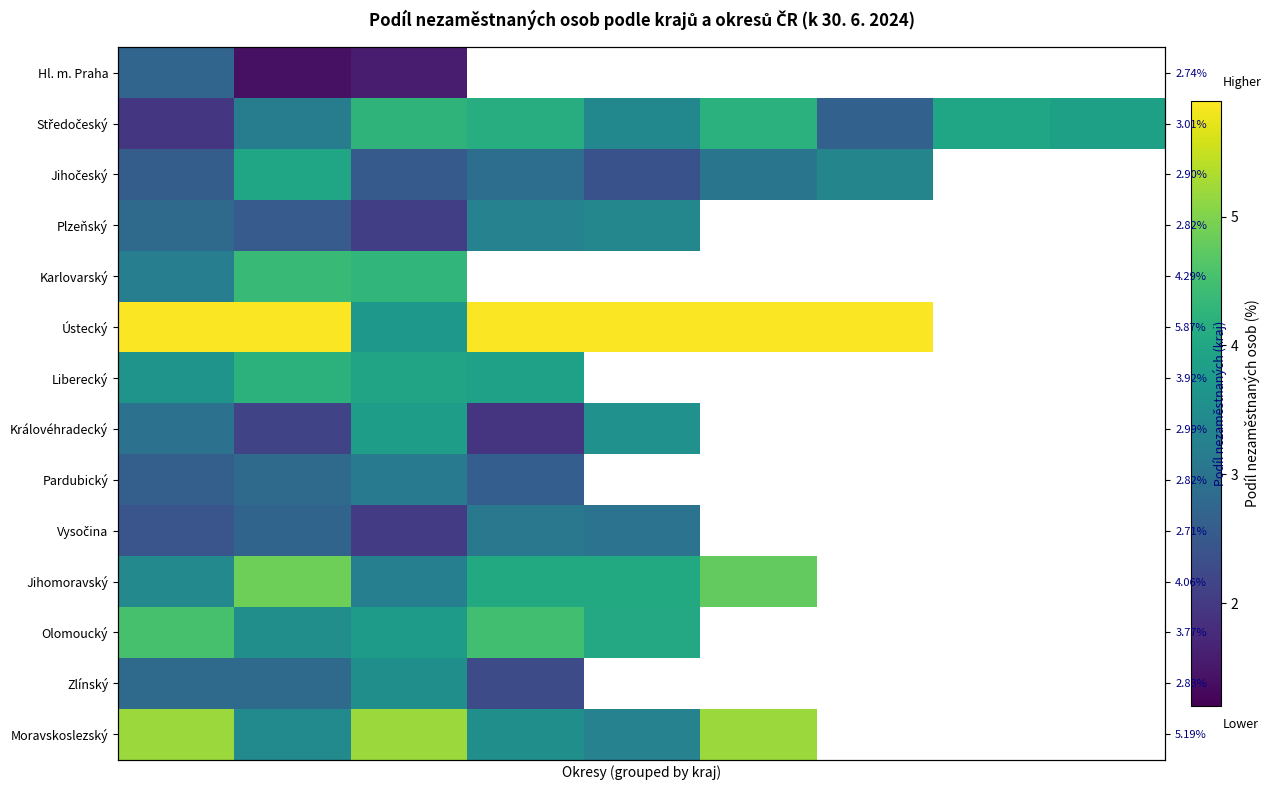

What is the difference between the maximum and minimum values in the Liberecký series?

0.6